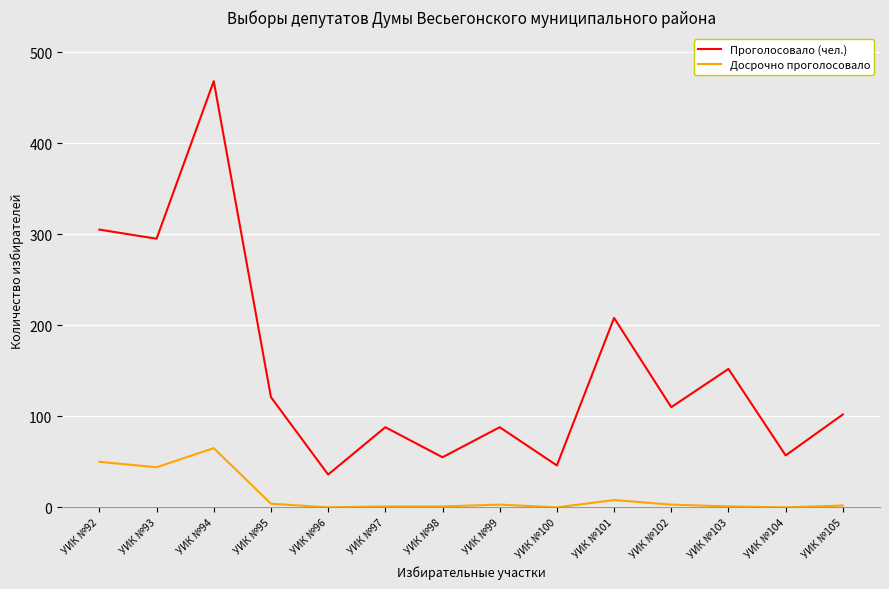

Is it true that Проголосовало (чел.) equals 152 at УИК №103?

True